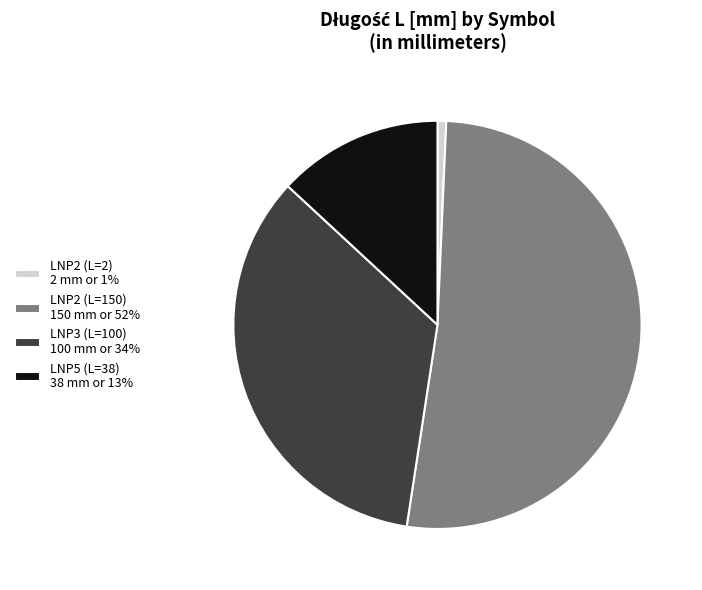

Count the number of slices in the pie.

4